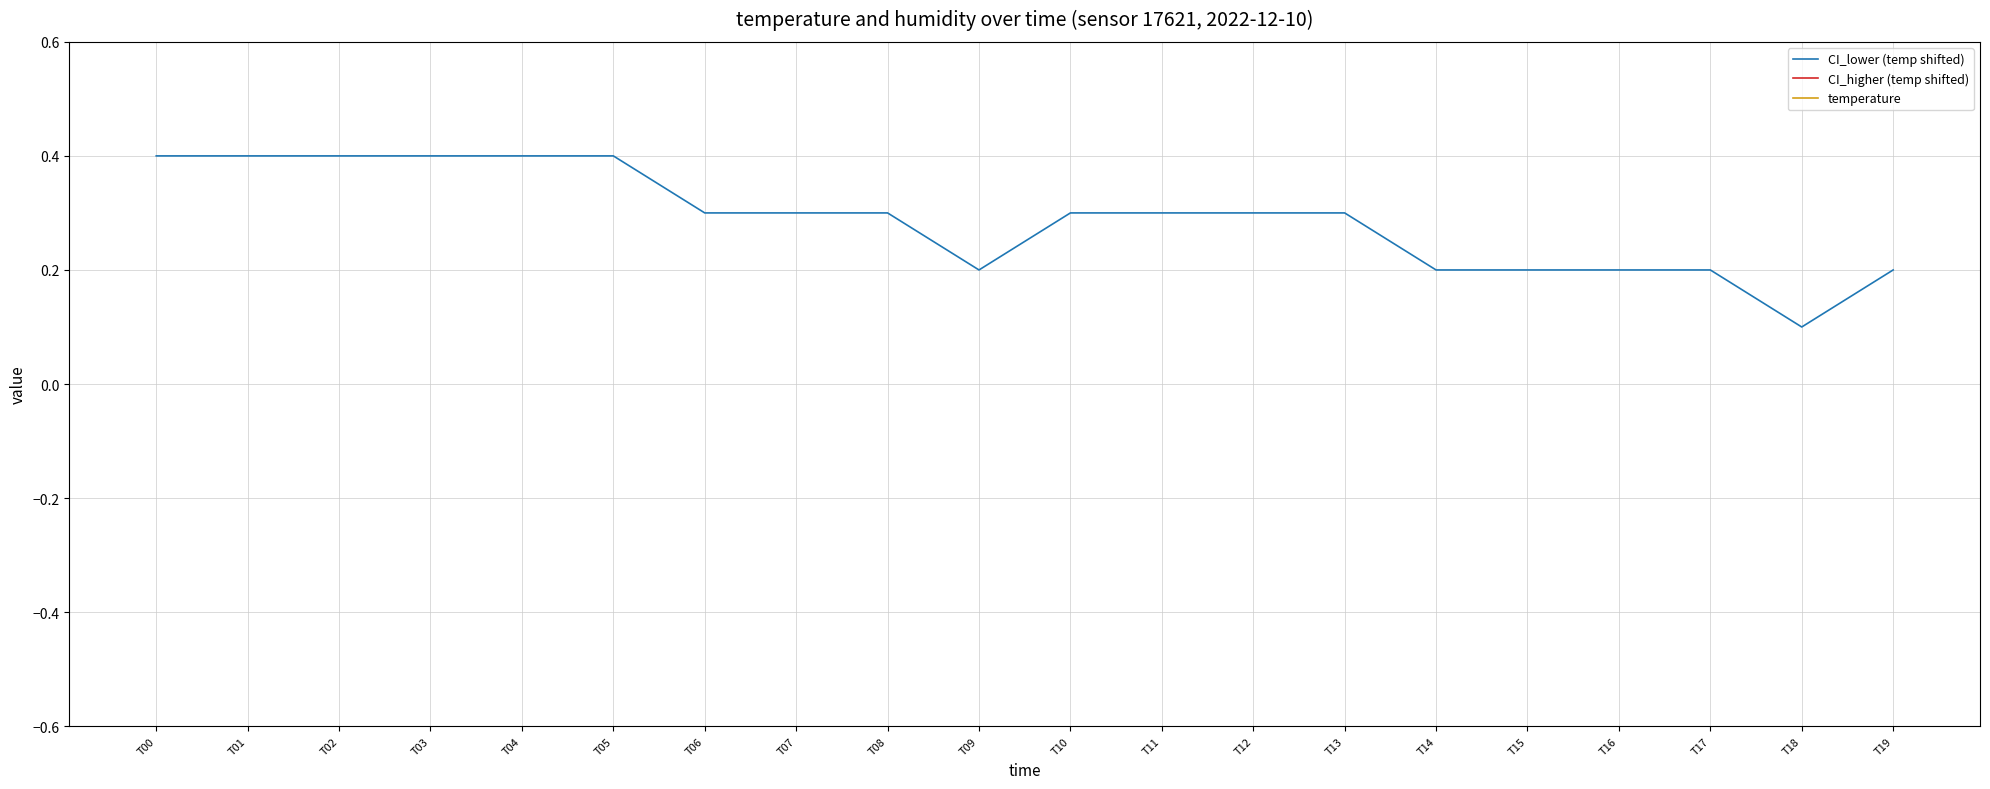

What is the average value of the CI_higher (temp shifted) series?

1.1